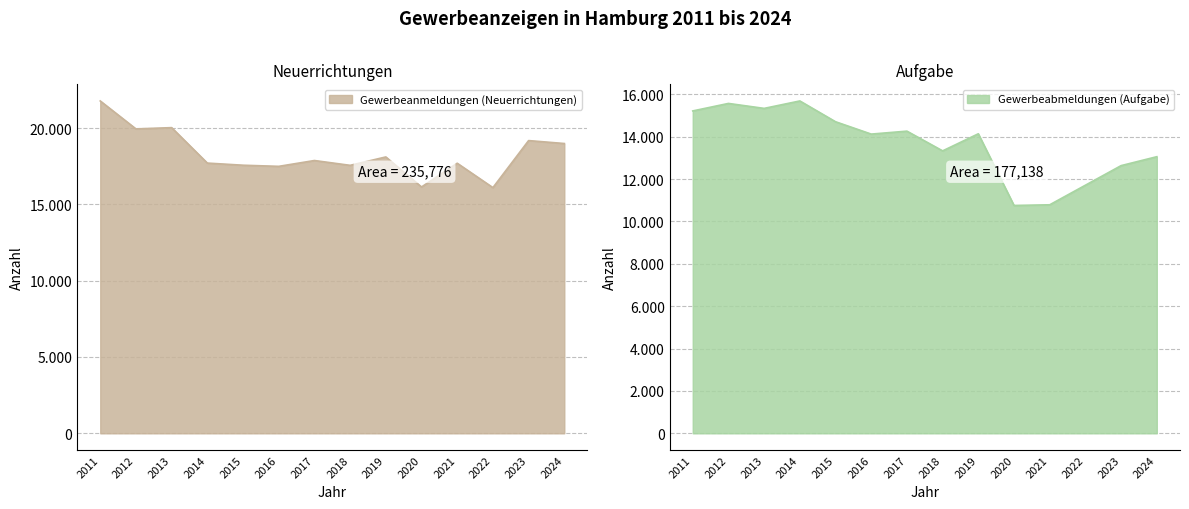

What is the difference between the second highest and second lowest values in the Gewerbeabmeldungen (Aufgabe) series?

4783